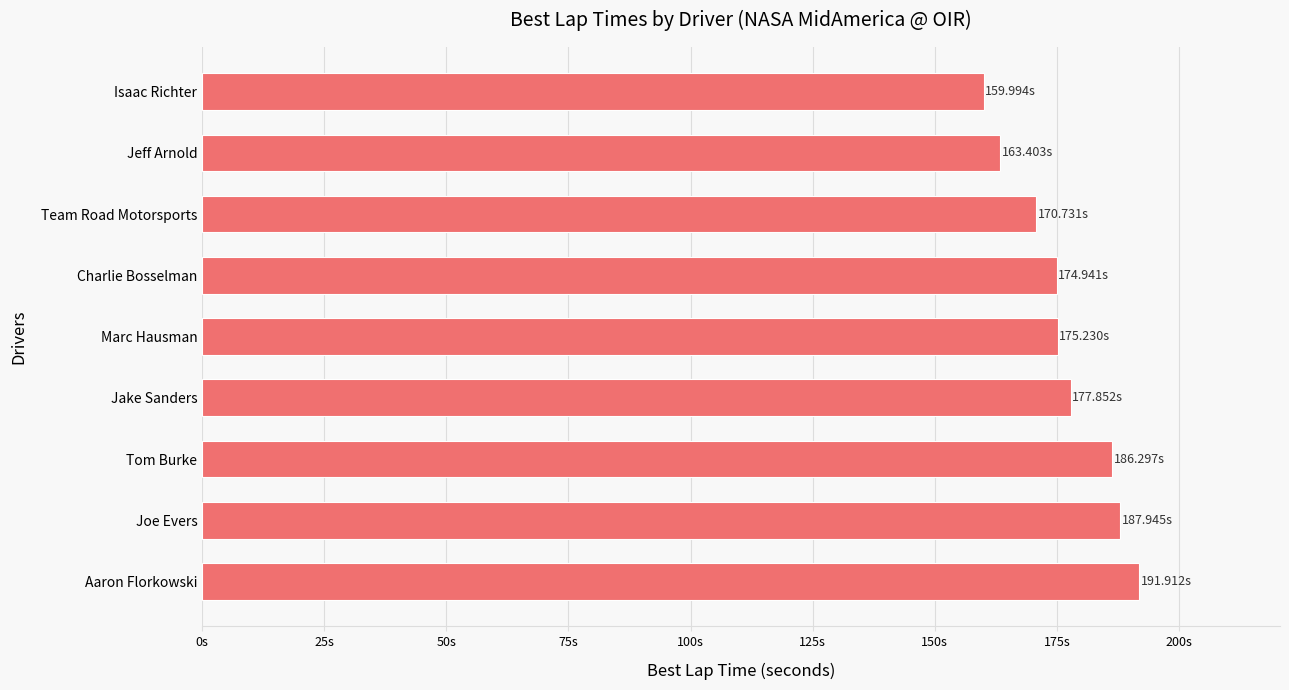

Does the chart contain any negative values?

No